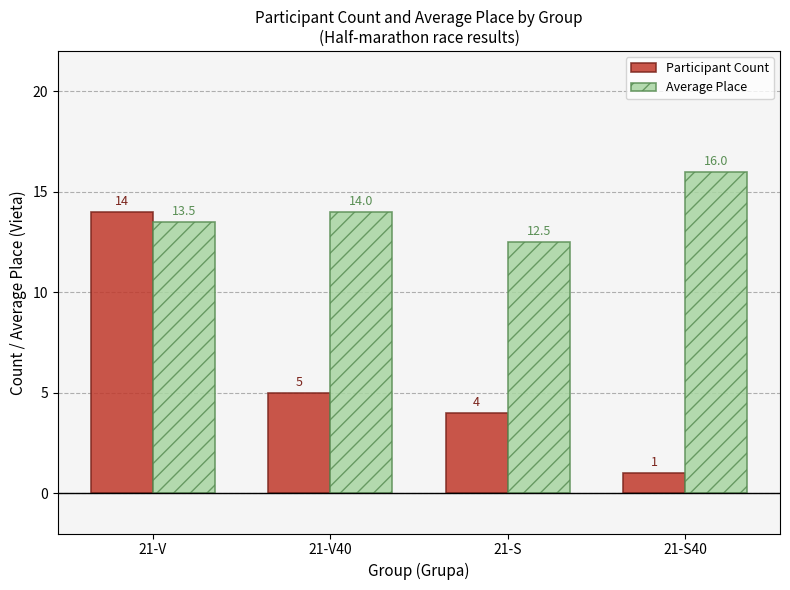

Count the Average Place values in the range 13 to 16.

3